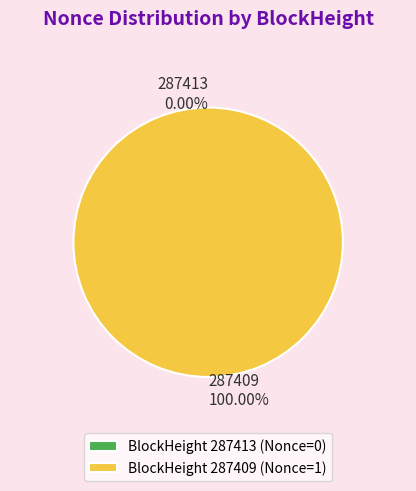

What is the largest slice in the pie chart?

287409